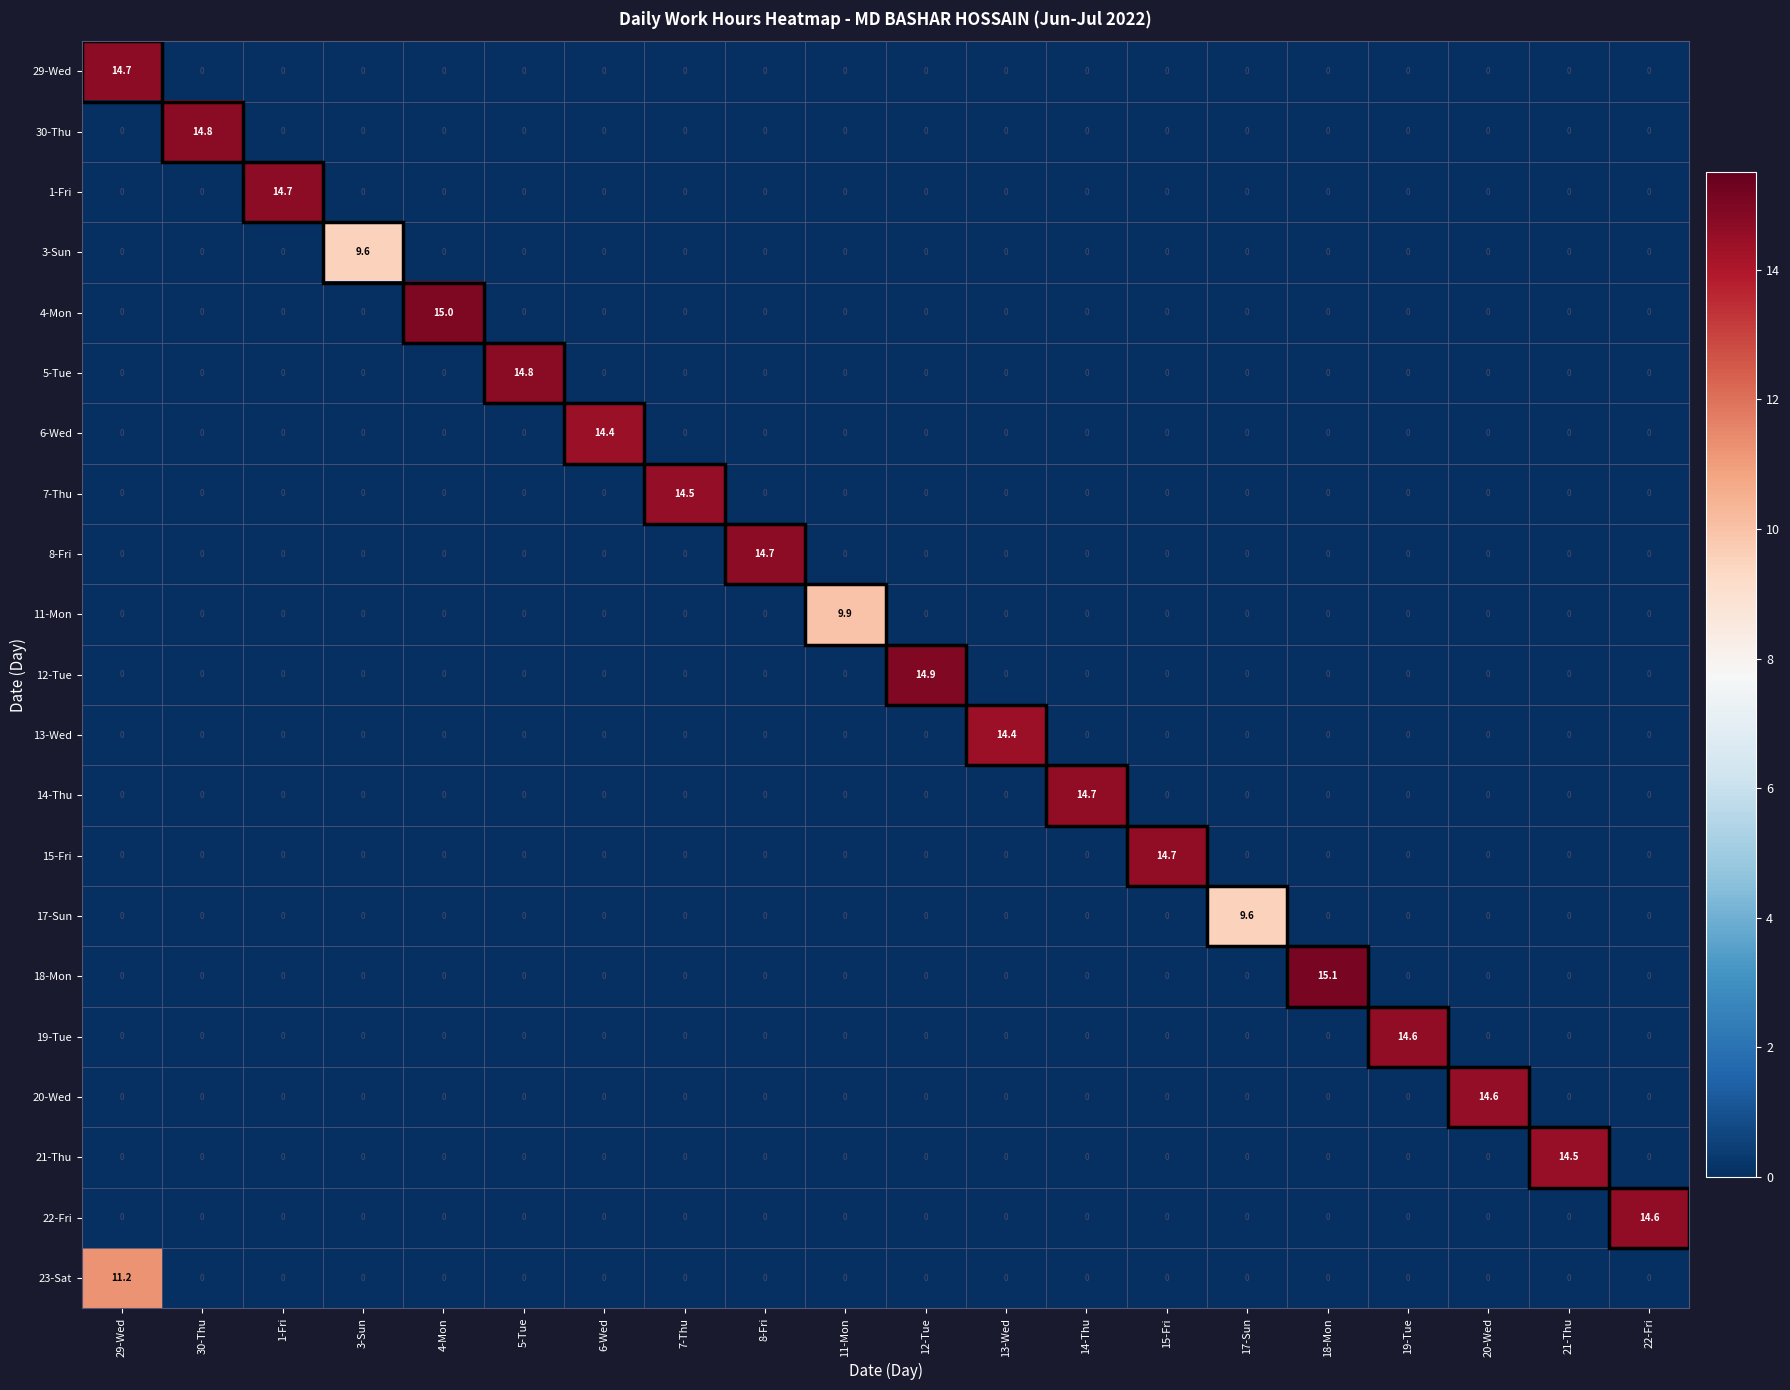

What is the highest value of the 13-Wed series?

14.4